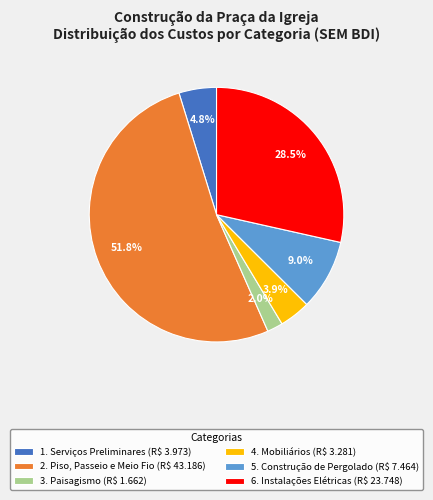

To the nearest percent, what is the difference between the largest and smallest slice percentages?

50%